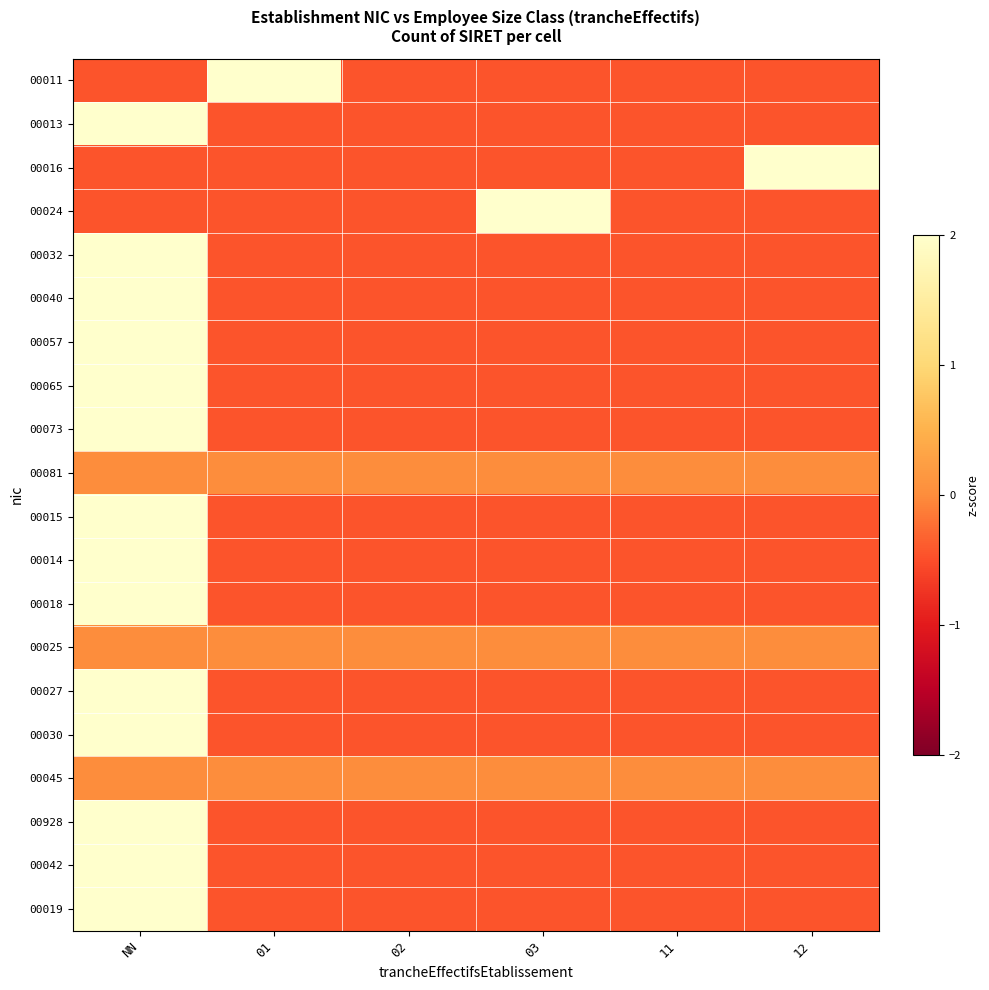

What is the total value across all series at 03?

-4.9